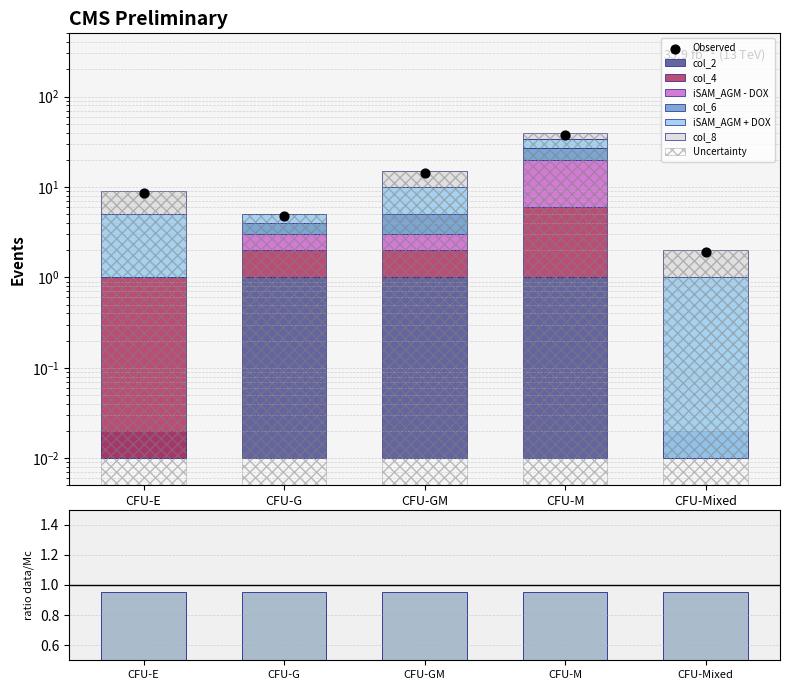

At which category is the sum across all series the highest?

CFU-M